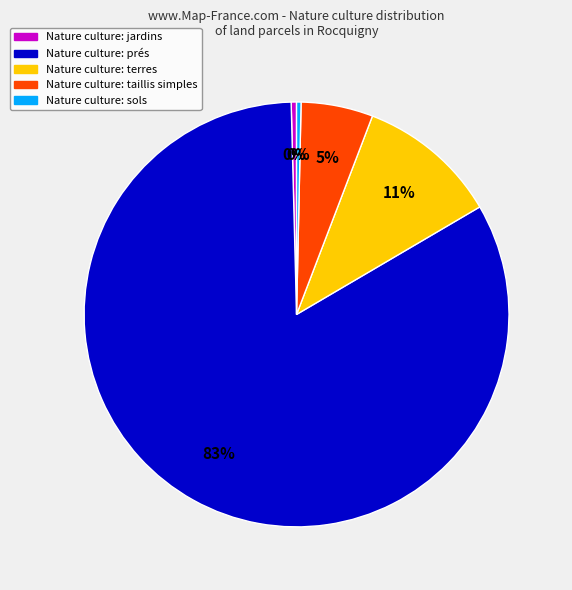

Does any single category account for the majority?

Yes